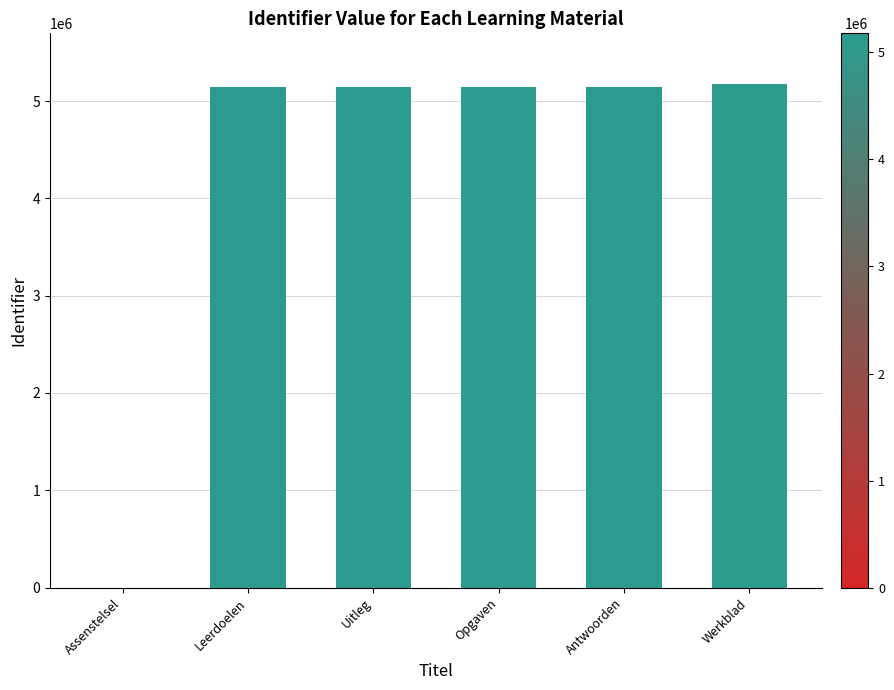

True or false: the data shows 5144610 at Leerdoelen.

True